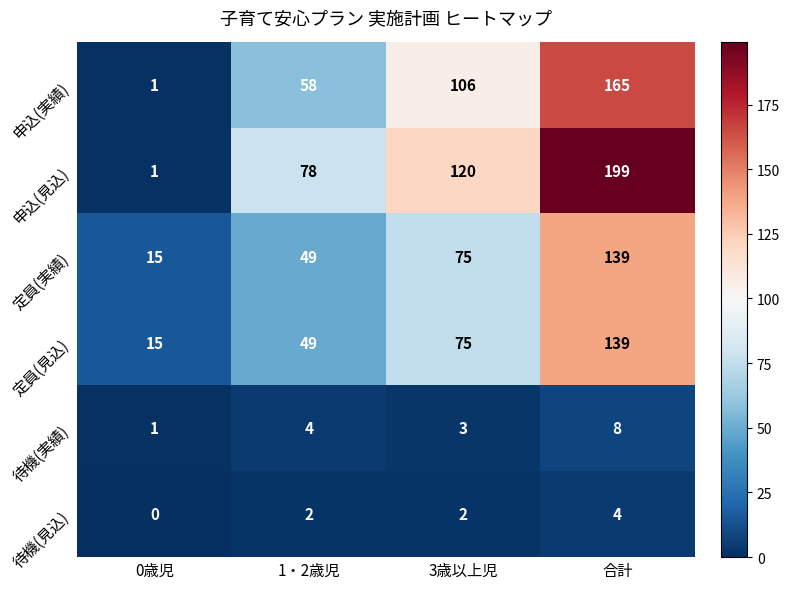

Reading left to right, transcribe all the data shown in this chart.

申込(実績): 1	58	106	165
申込(見込): 1	78	120	199
定員(実績): 15	49	75	139
定員(見込): 15	49	75	139
待機(実績): 1	4	3	8
待機(見込): 0	2	2	4